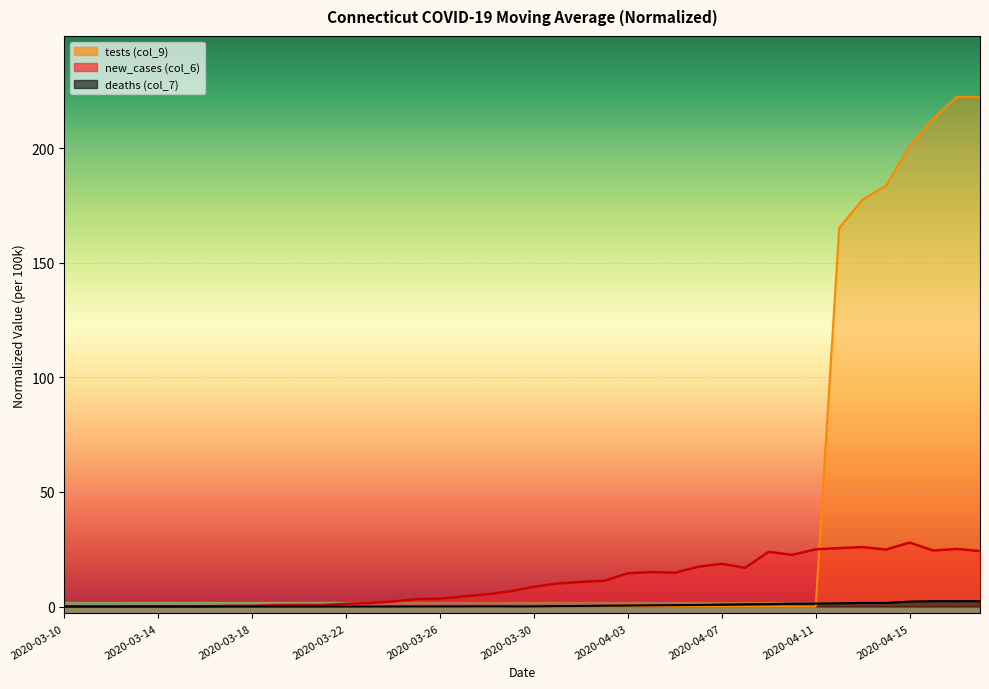

List the series in order of their overall mean, highest first.

tests, new_cases, deaths